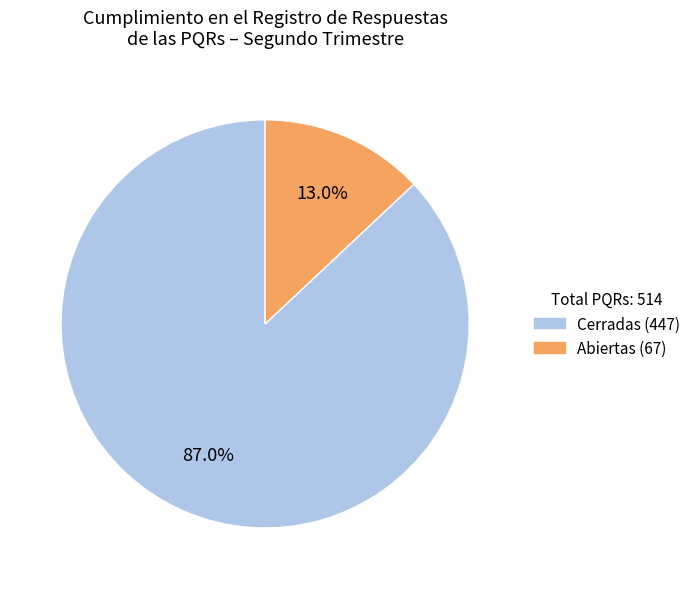

Which slice is the largest?

Cerradas